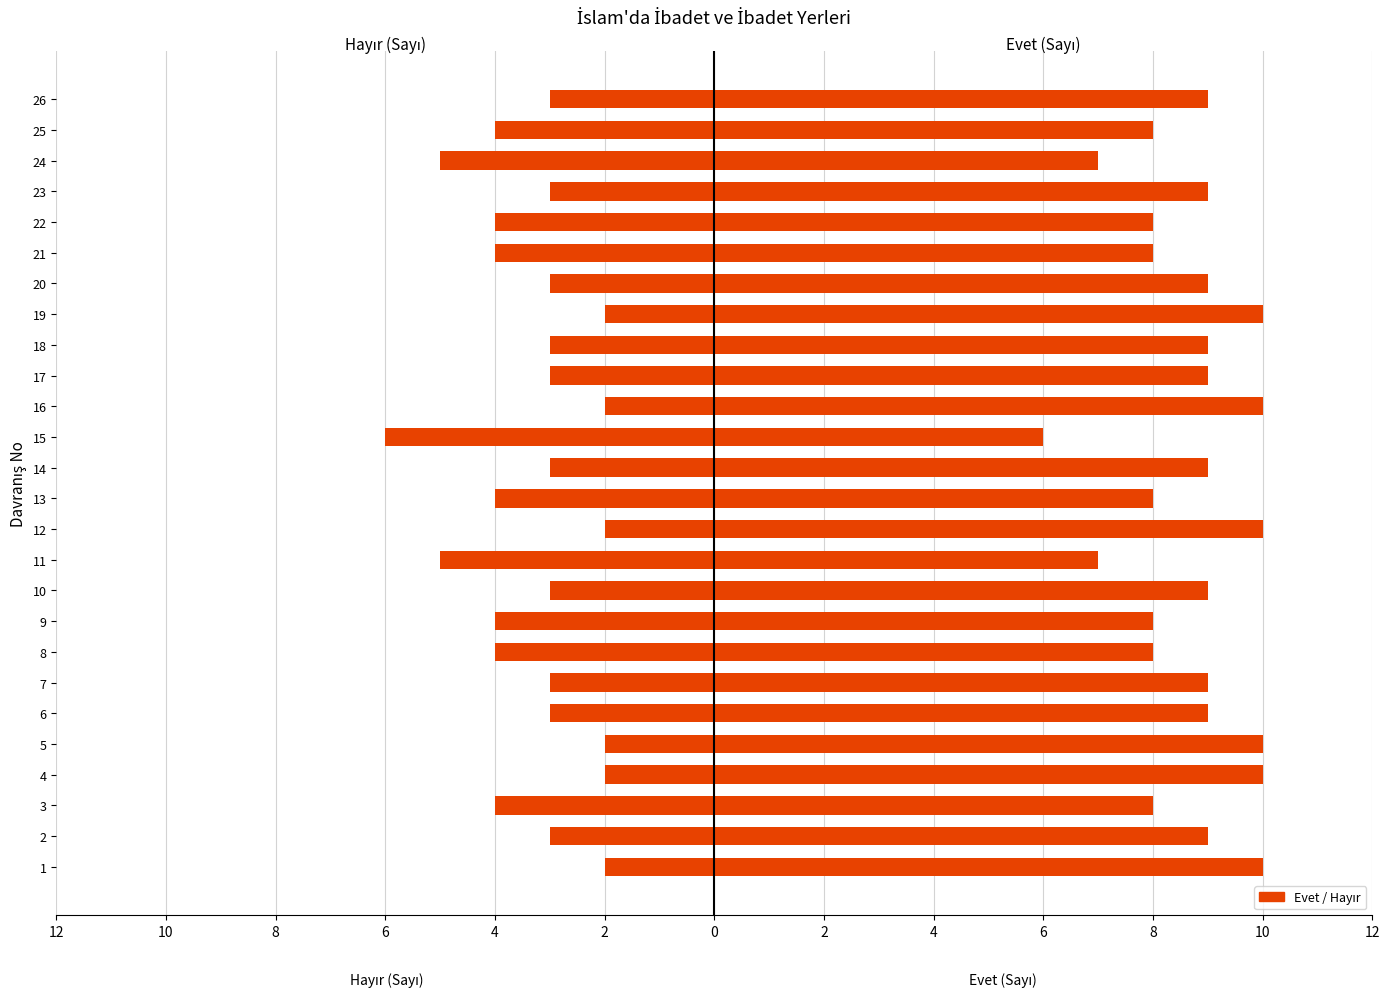

Is the value of Evet at 23 greater than the value of Hayır at 16?

Yes